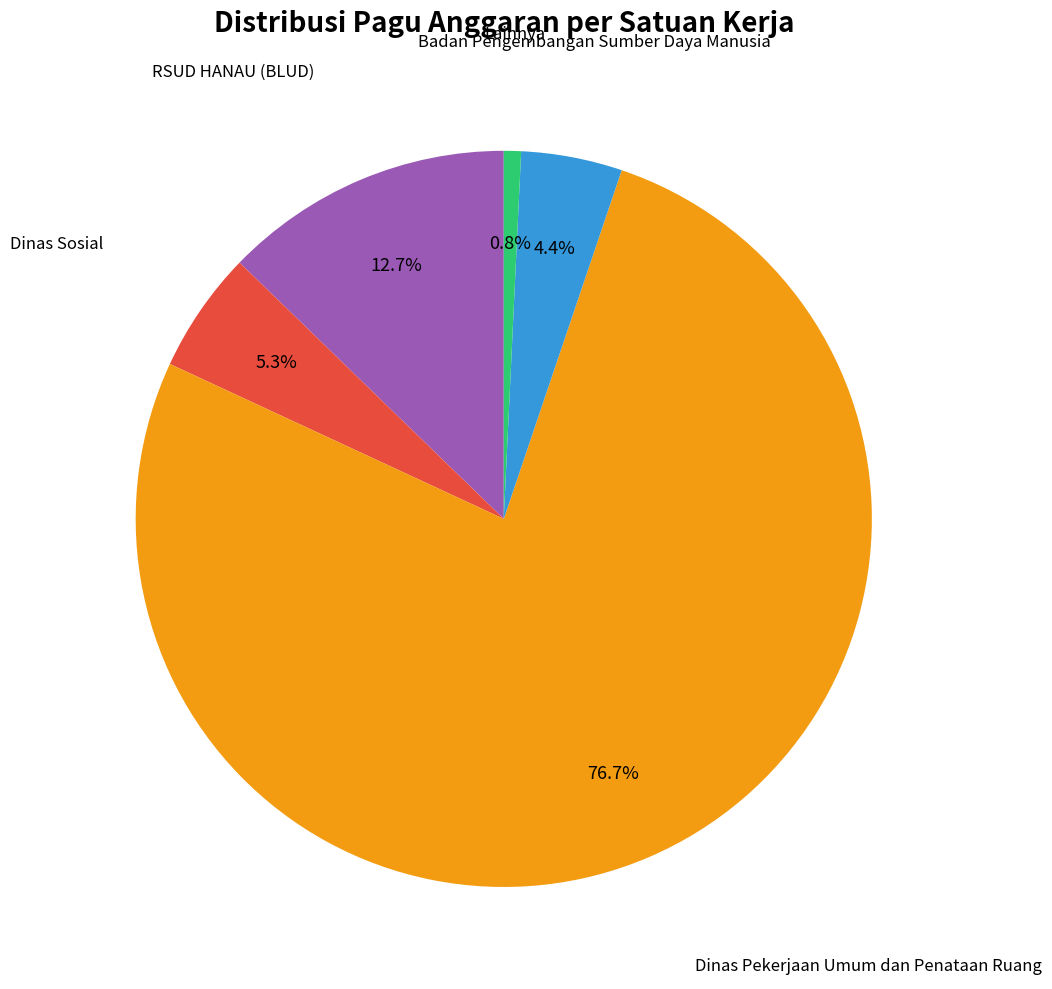

What is the majority slice?

Dinas Pekerjaan Umum dan Penataan Ruang